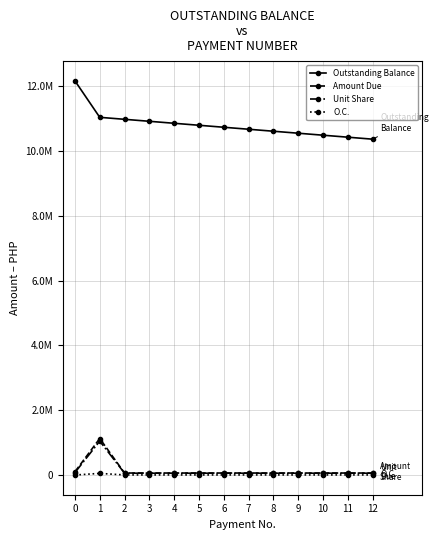

True or false: Unit Share and Outstanding Balance cross at least once.

False